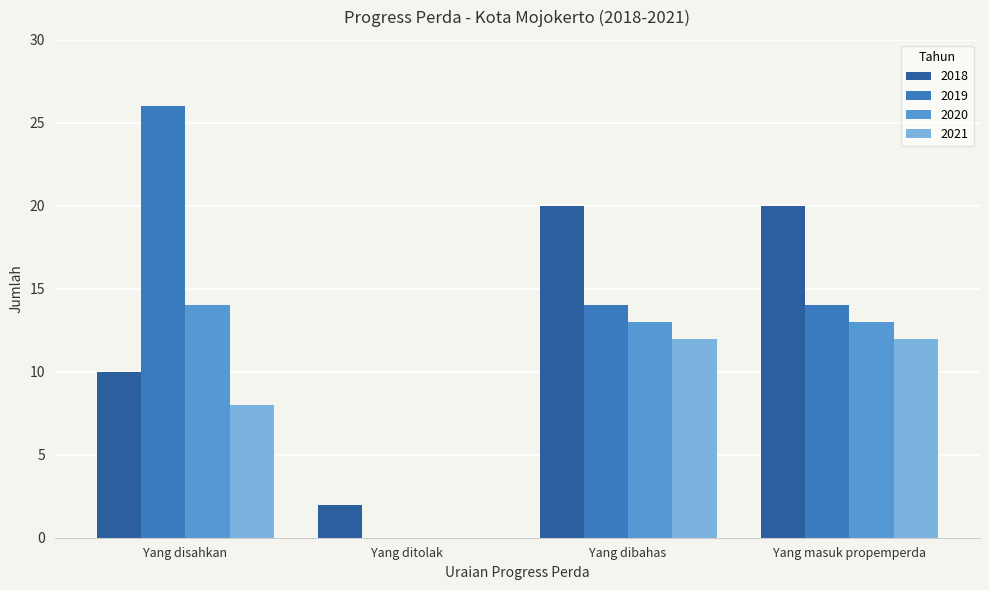

Is the value of 2021 at Yang masuk propemperda greater than the value of 2019 at Yang masuk propemperda?

No